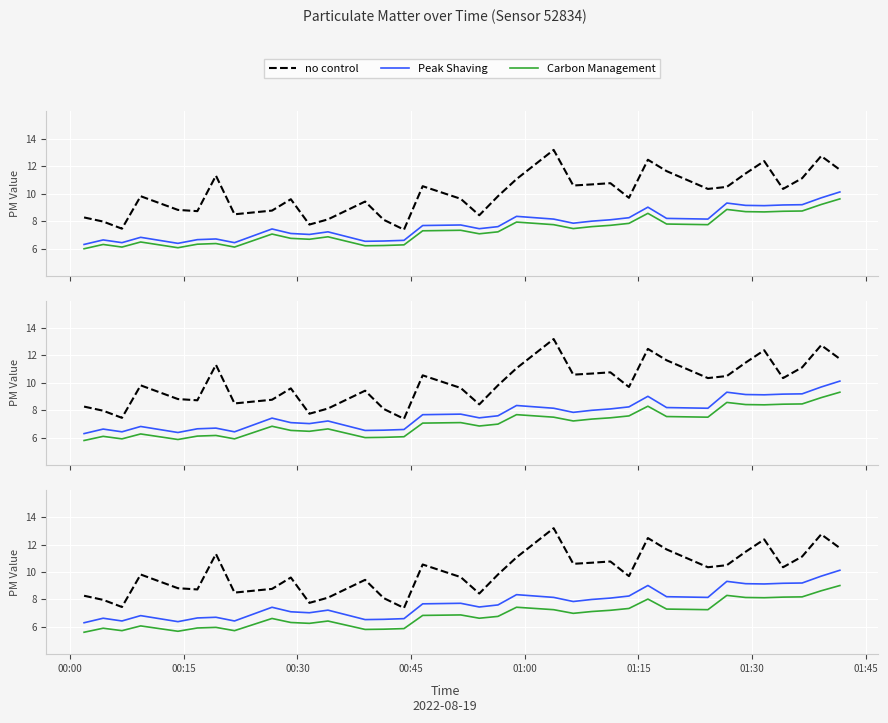

How many interior local peaks does the no control series have?

10